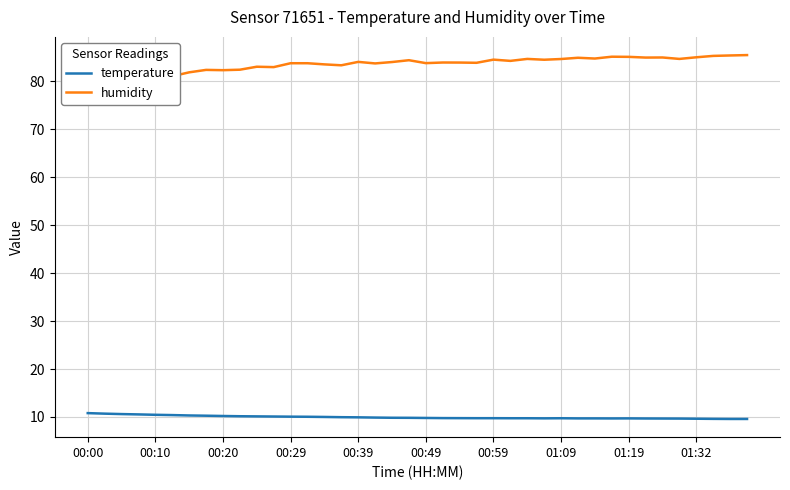

The temperature series shows 10.1 at 00:29. True or false?

True